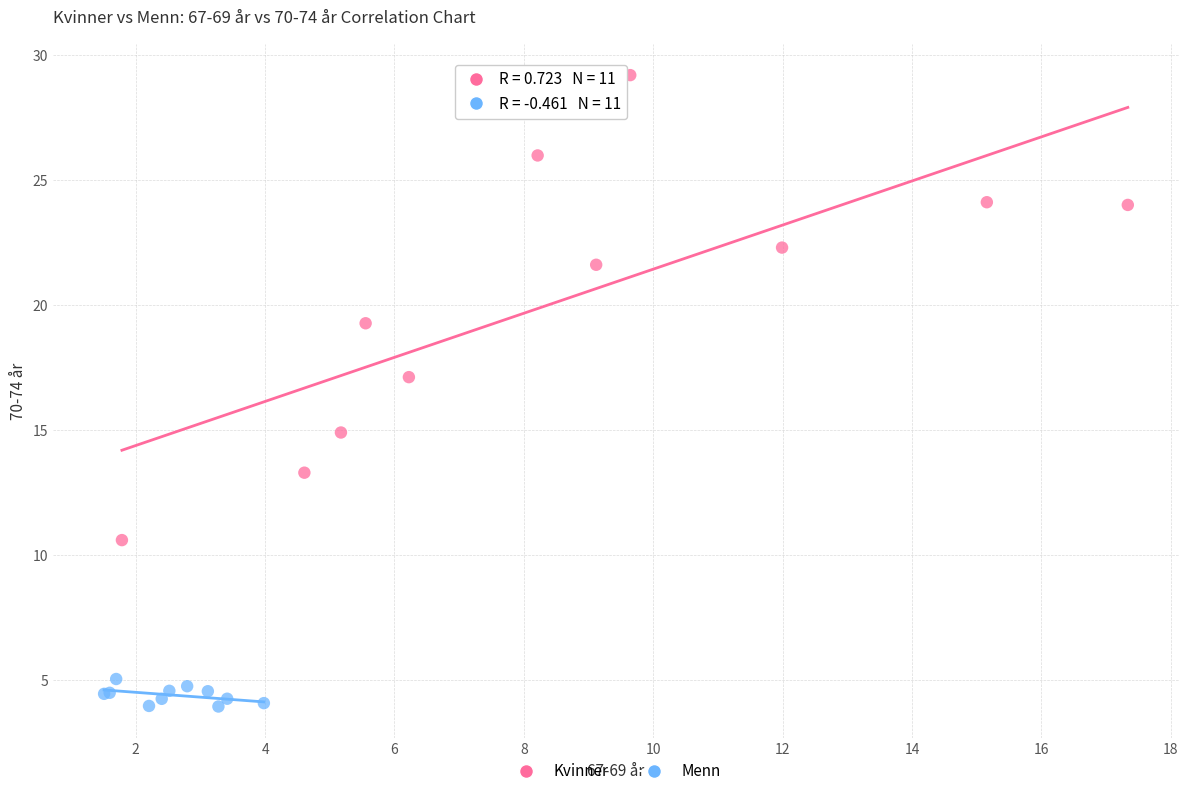

What are all the series names shown in the legend?

Kvinner, Menn